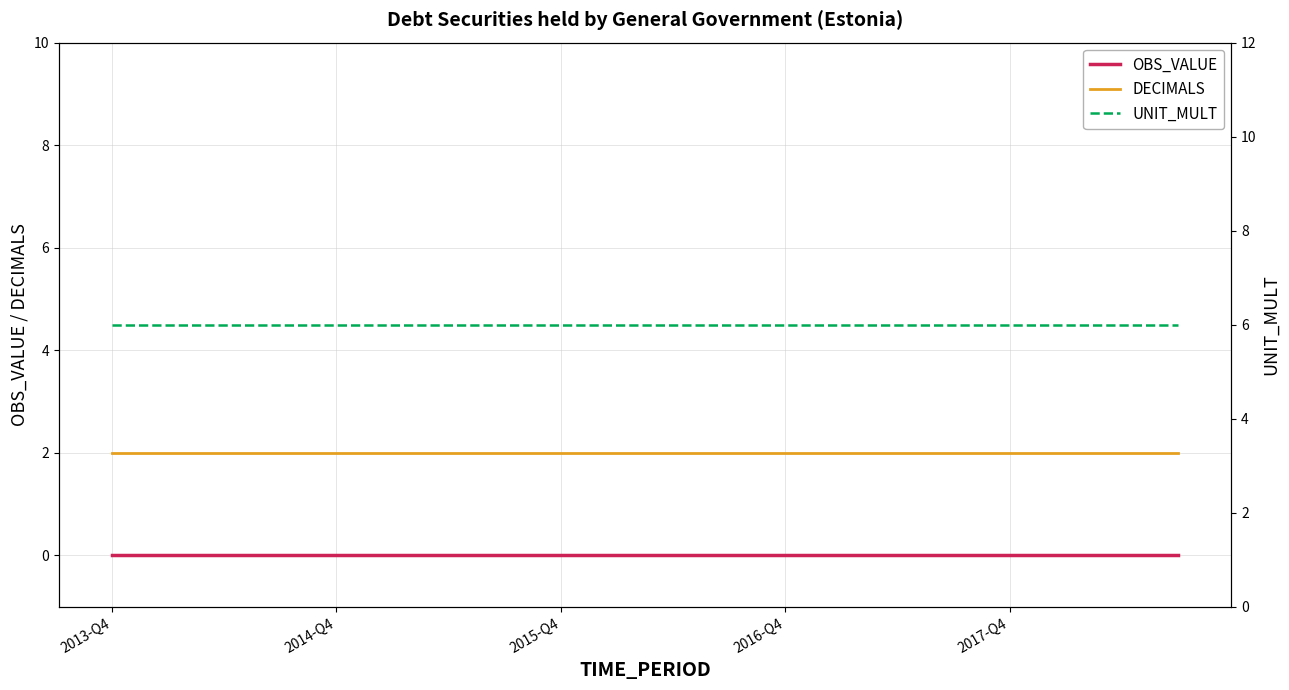

Is the value of OBS_VALUE at 2015-Q4 greater than the value of DECIMALS at 2016-Q4?

No